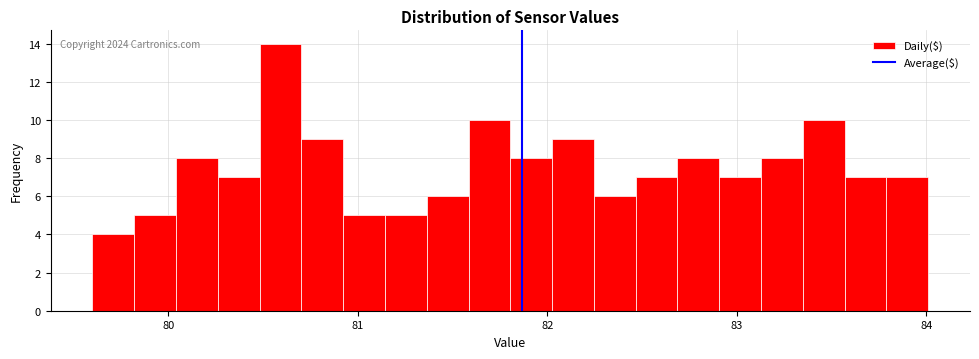

Around what value on the x-axis is the tallest bar? Give the approximate position of its centre, as read against the axis.

80.6